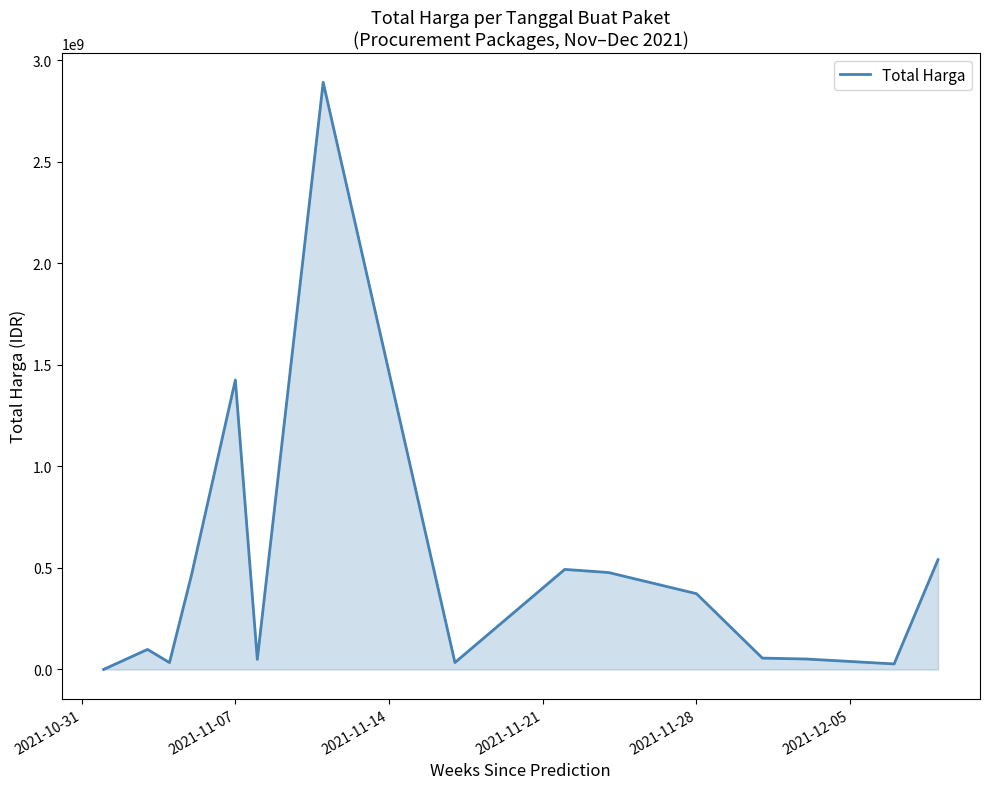

What is the greatest value displayed?

2892122000